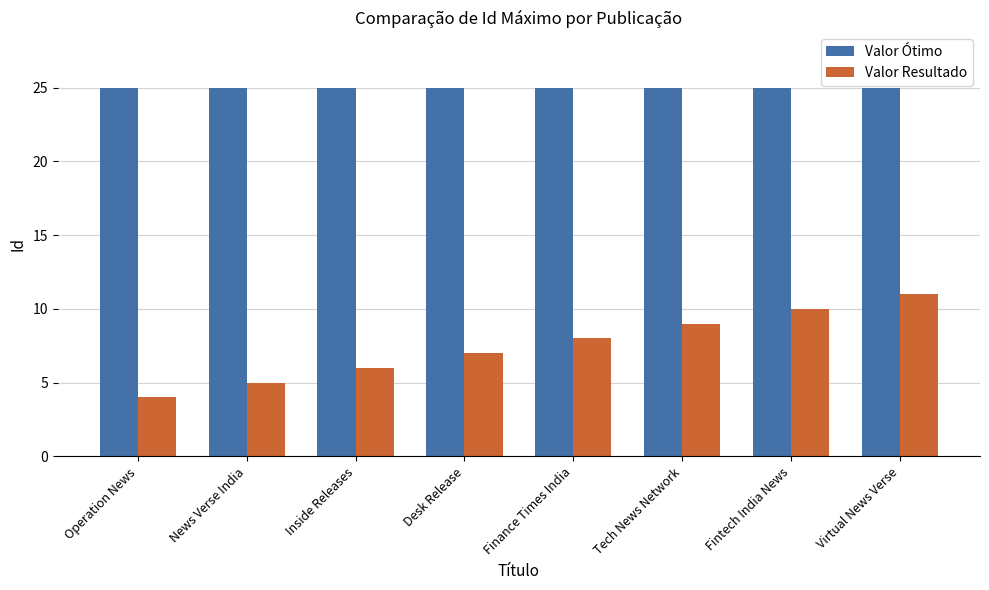

Reading left to right, extract all data points from this chart.

Valor Ótimo: 25	25	25	25	25	25	25	25
Valor Resultado: 4	5	6	7	8	9	10	11